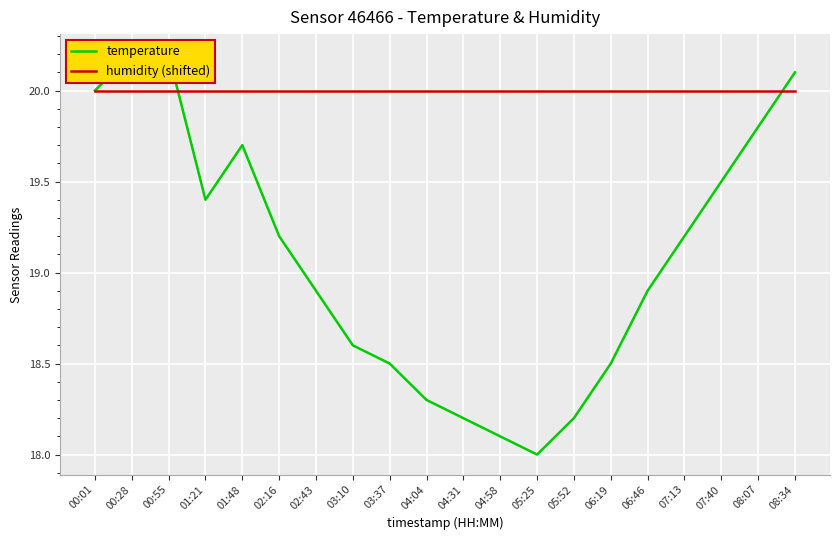

At which label is temperature closest to 19?

02:43